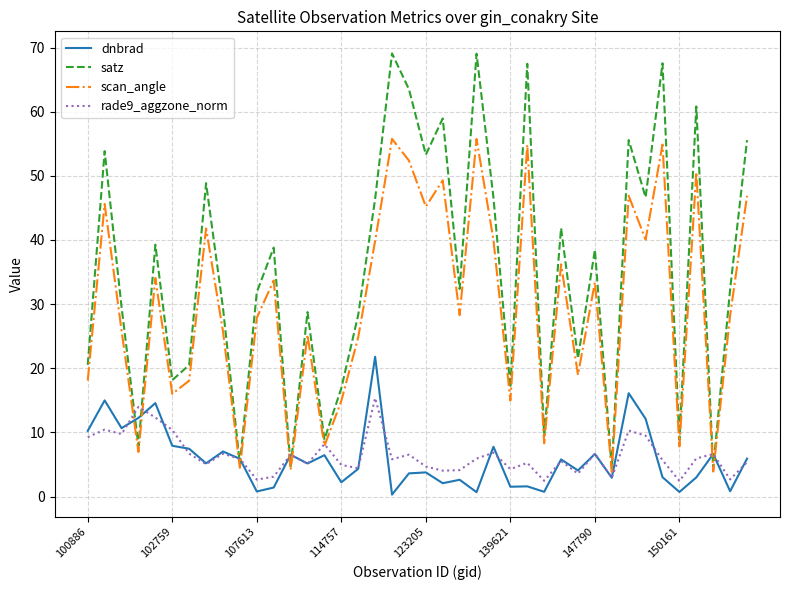

Which series ends up on top after the final intersection of dnbrad and scan_angle?

scan_angle